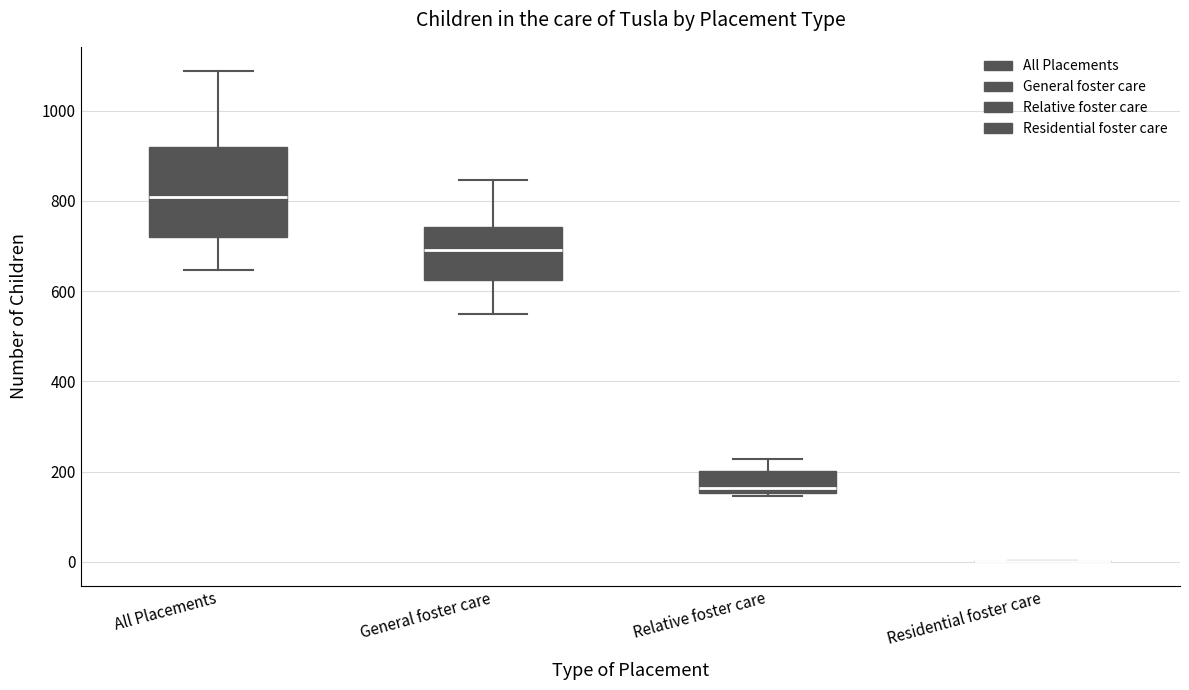

Reading left to right, read every box against the y-axis: the position of its median line, the range the box covers, and the ends of its whiskers. The values are not printed on the chart, so give them approximately, as read against the axis.

All Placements: median 800, box 720 to 920, whiskers 640 to 1080
General foster care: median 700, box 620 to 740, whiskers 540 to 840
Relative foster care: median 160 (just above the box's lower edge), box 160 to 200, whiskers 140 to 220
Residential foster care: box collapsed to a line at 0, whiskers 0 to 0